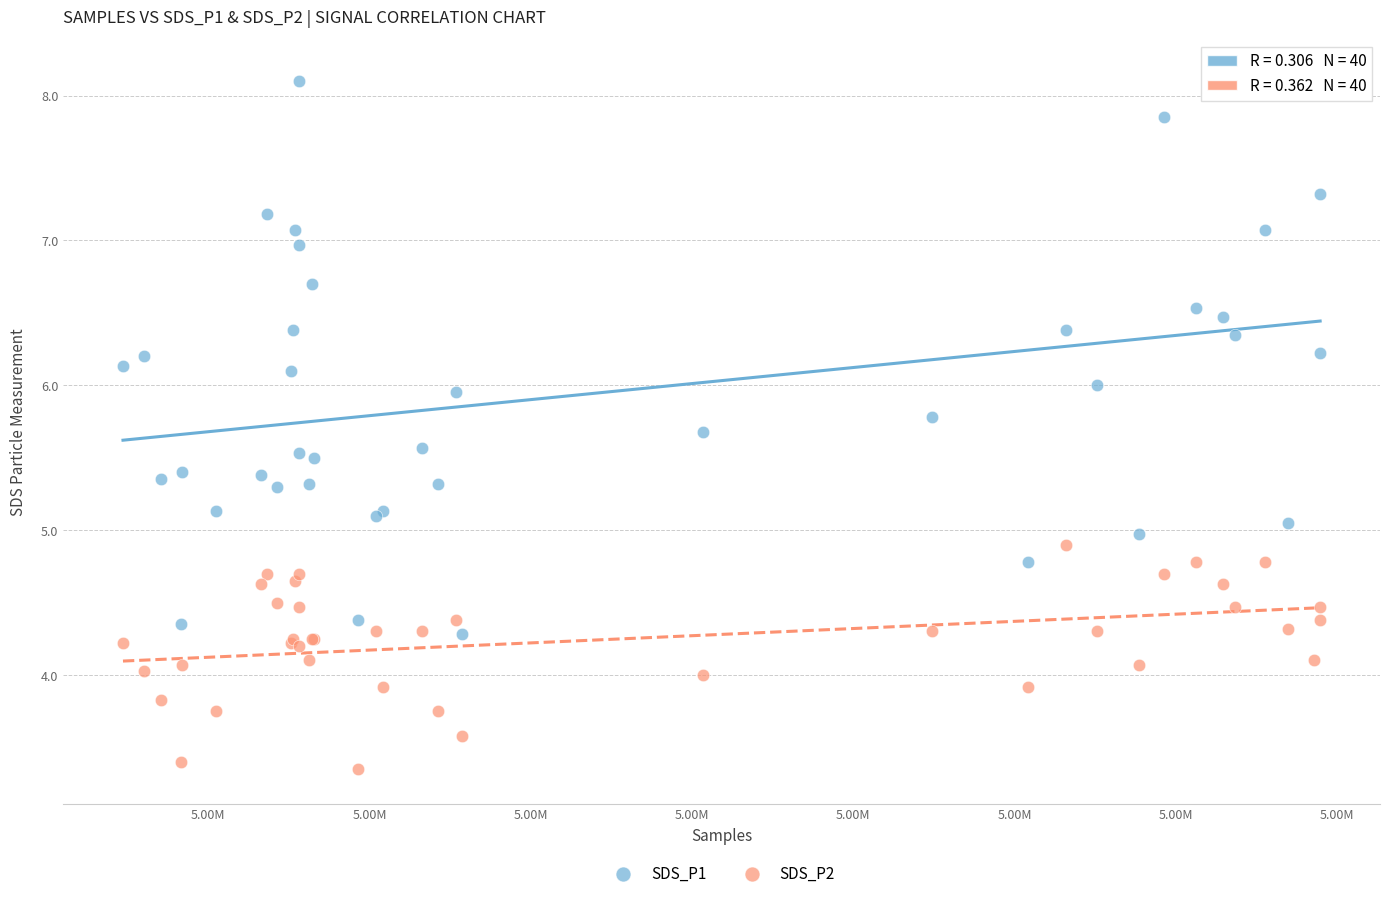

Which series reaches the maximum Y coordinate?

SDS_P1